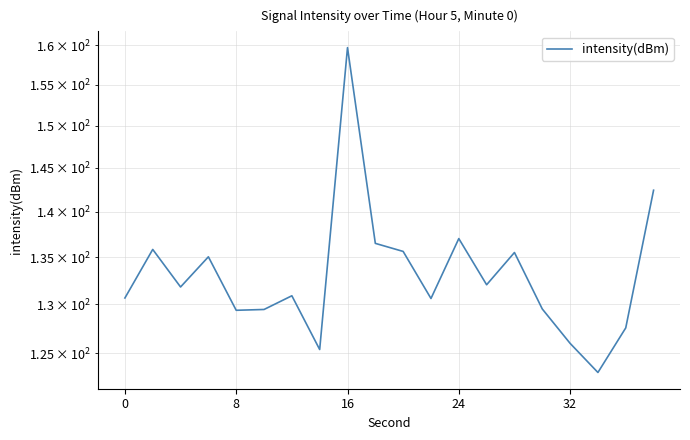

Is this an area chart (filled region under the line)?

No